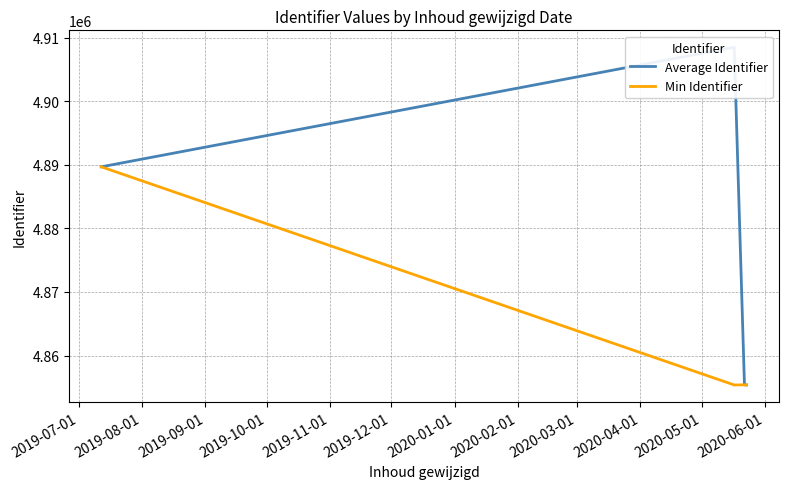

What is the highest value of the Min Identifier series?

4889670